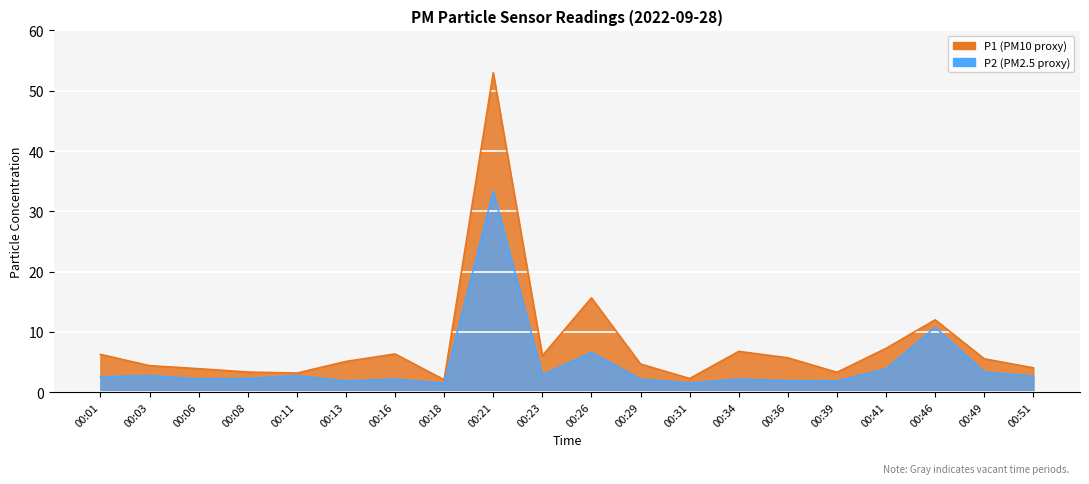

In P1, how many points are lower than both neighbors (excluding endpoints)?

5